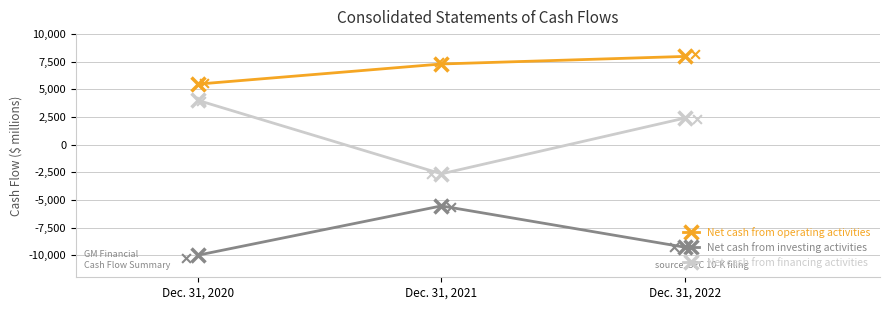

Which series has the largest total across all categories?

Net cash from operating activities